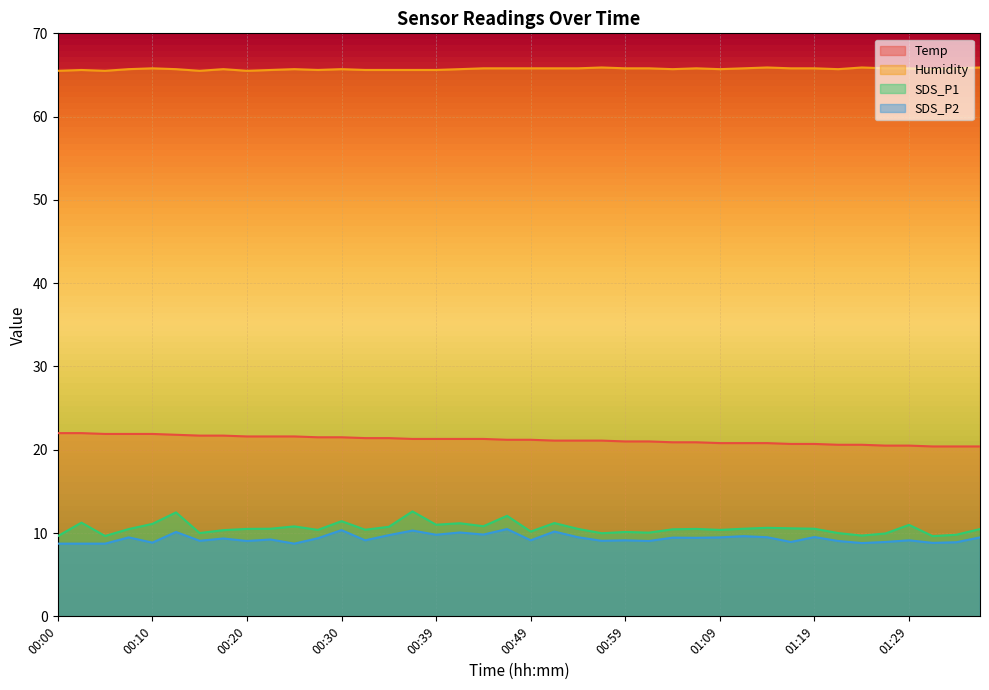

Is it true that Temp equals 13.3 at 00:22?

False